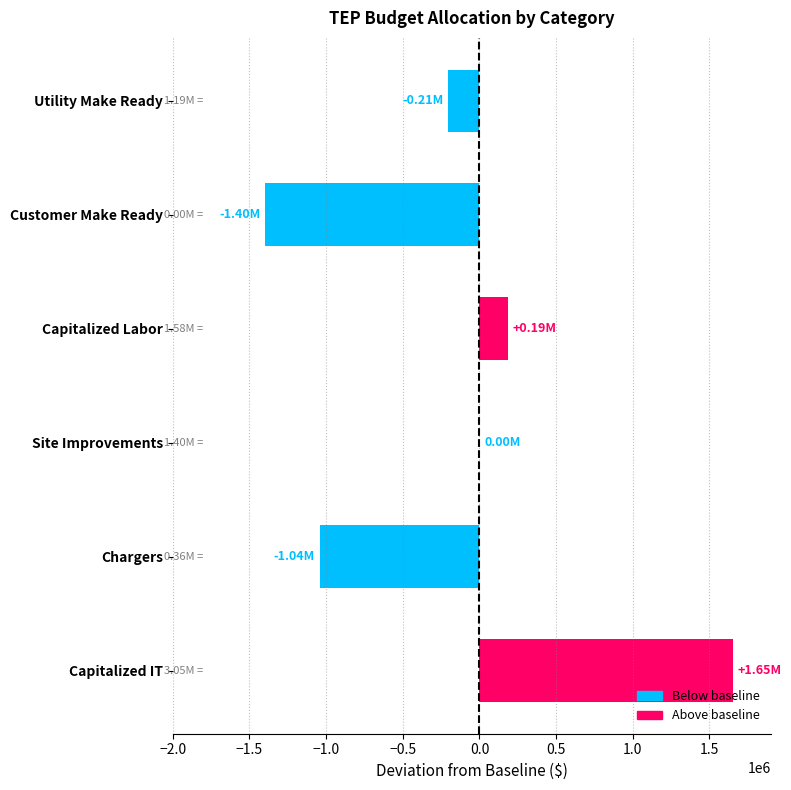

What is the average value?

-134975.2